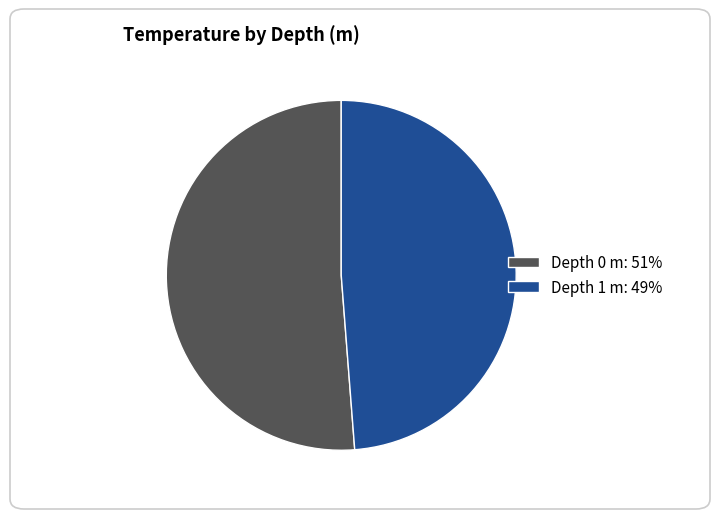

Which category has the smallest portion of the pie?

Depth 1 m: 49%